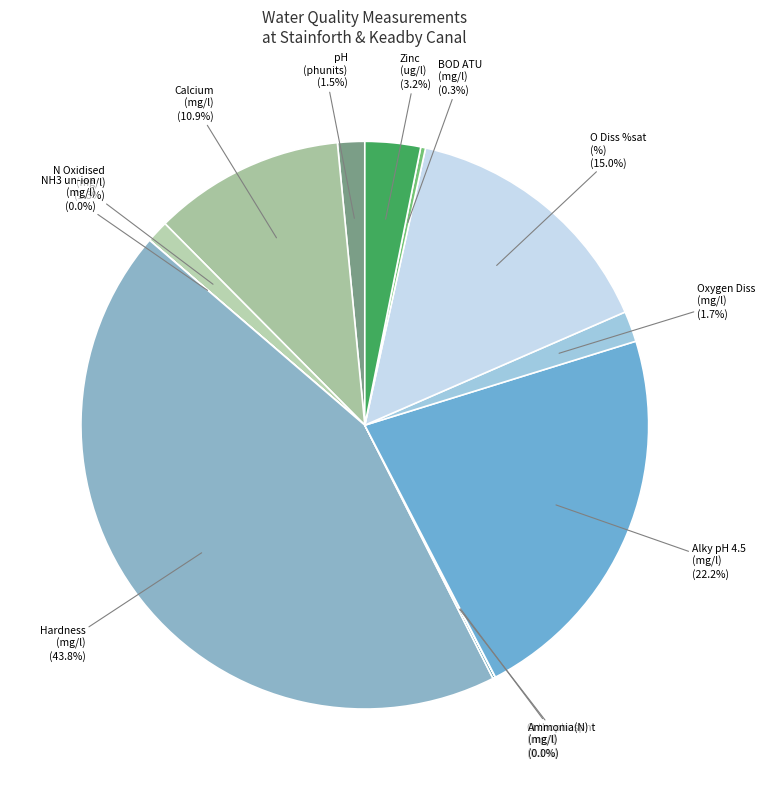

Which slice is the largest?

Hardness (mg/l)